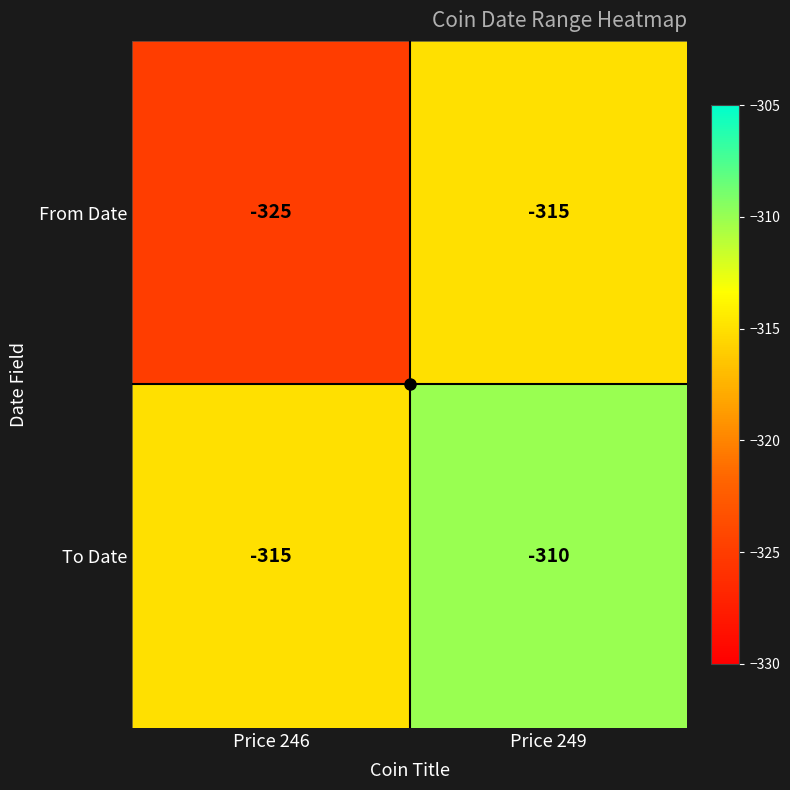

How many series are shown in this chart?

2